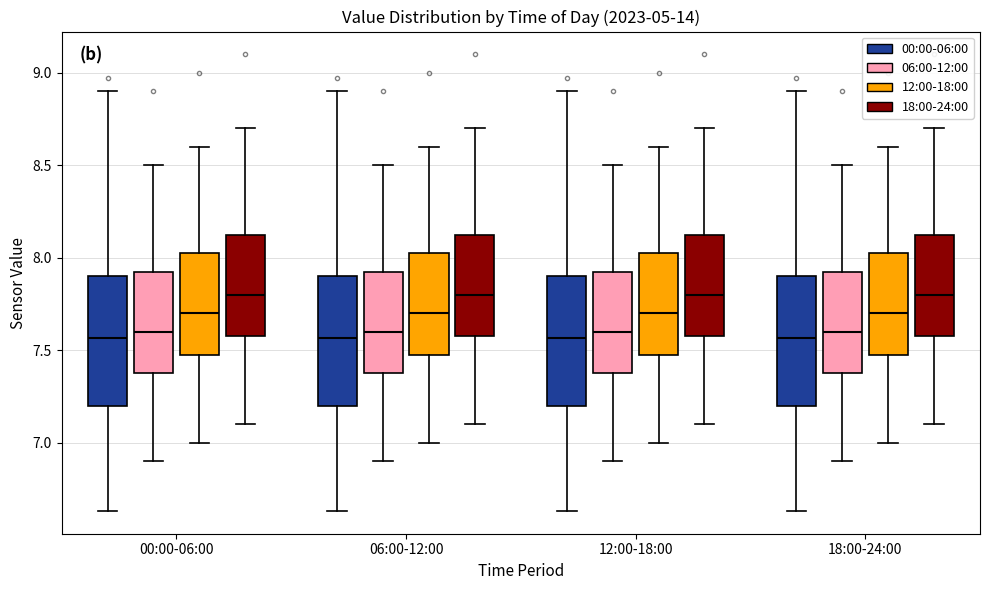

Where does the median line of the box for 00:00-06:00 (00:00-06:00) sit on the y-axis? The values are not printed on the chart, so give them approximately, as read against the axis.

7.55